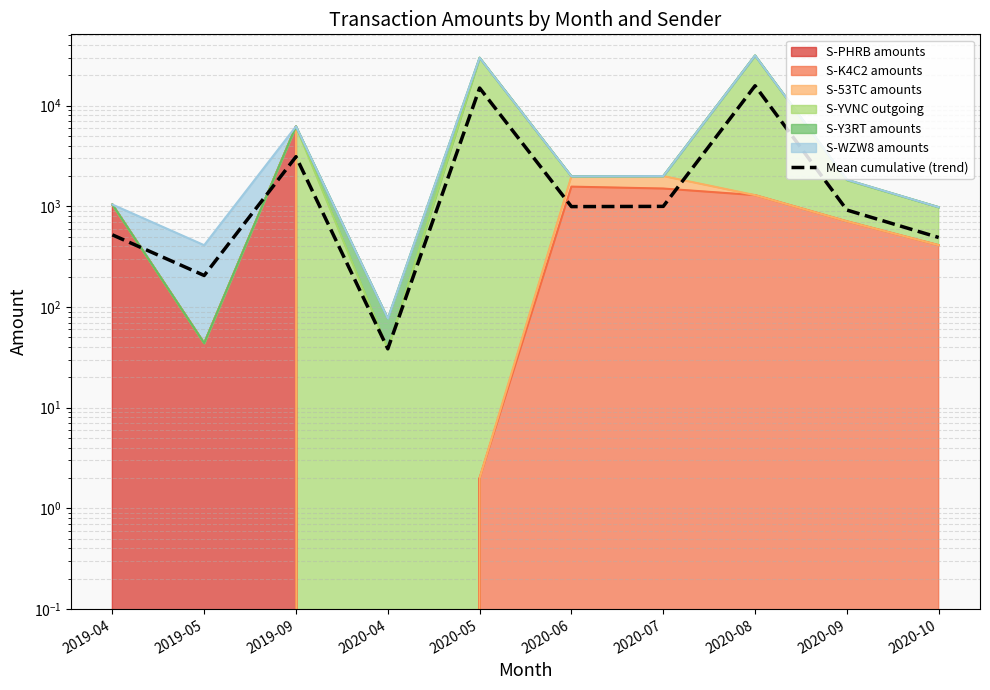

True or false: the data shows 336.3 at 2020-10.

False